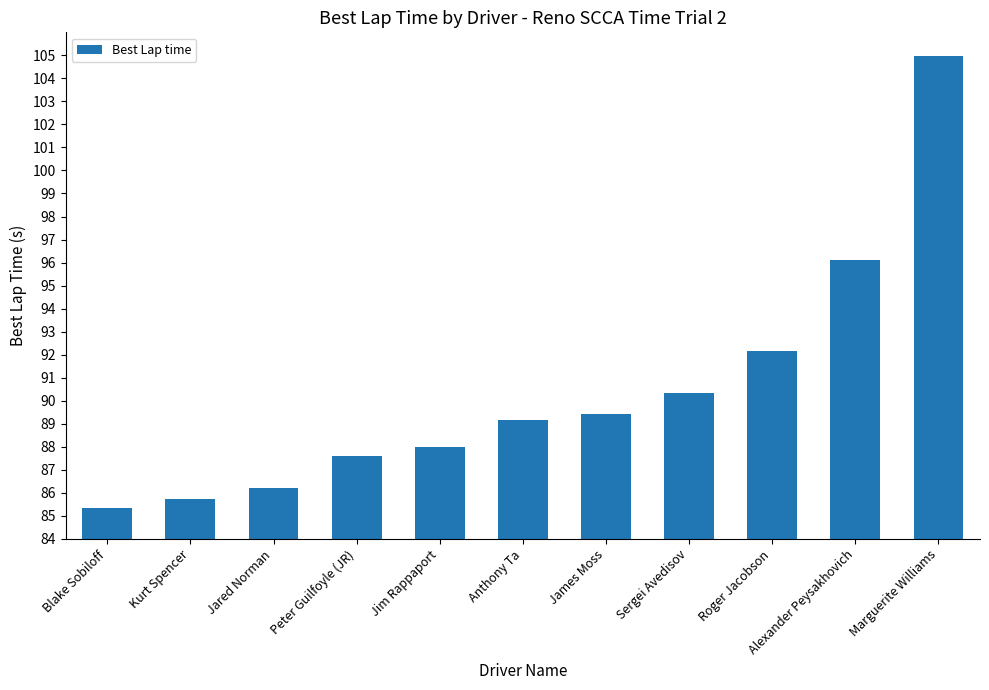

List the labels in order of value, smallest first.

Blake Sobiloff, Kurt Spencer, Jared Norman, Peter Guilfoyle (JR), Jim Rappaport, Anthony Ta, James Moss, Sergei Avedisov, Roger Jacobson, Alexander Peysakhovich, Marguerite Williams